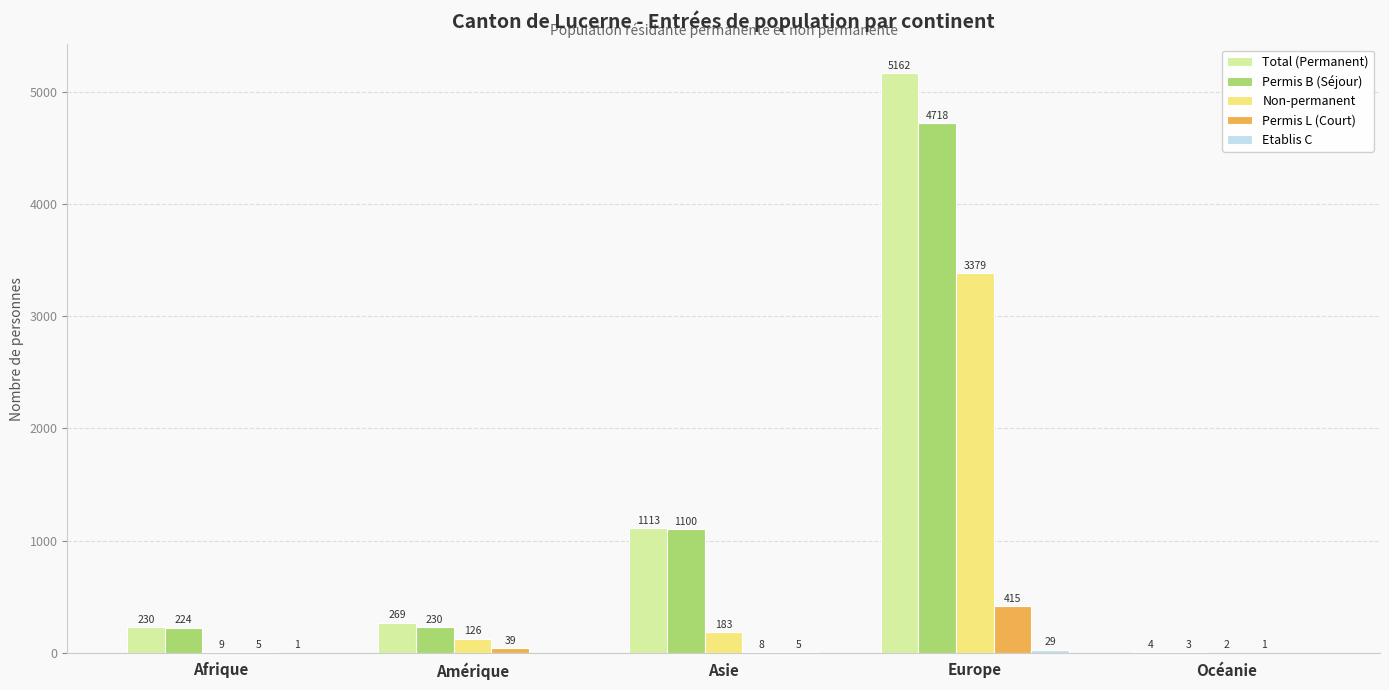

Which series changed the most between Afrique and Europe?

Total (Permanent)